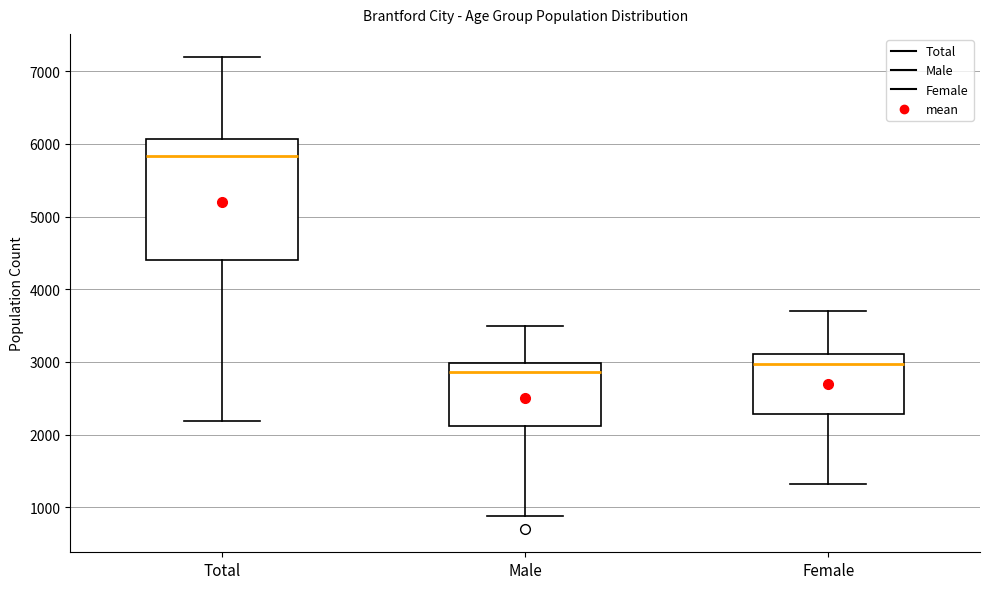

Reading left to right, transcribe this box plot: for each box, give where its median line is, the range the box spans, and where its two whiskers end, as read against the y-axis. The values are not printed on the chart, so give them approximately, as read against the axis.

Total: median 5800, box 4400 to 6100, whiskers 2200 to 7200
Male: median 2900, box 2100 to 3000, whiskers 900 to 3500
Female: median 3000, box 2300 to 3100, whiskers 1300 to 3700